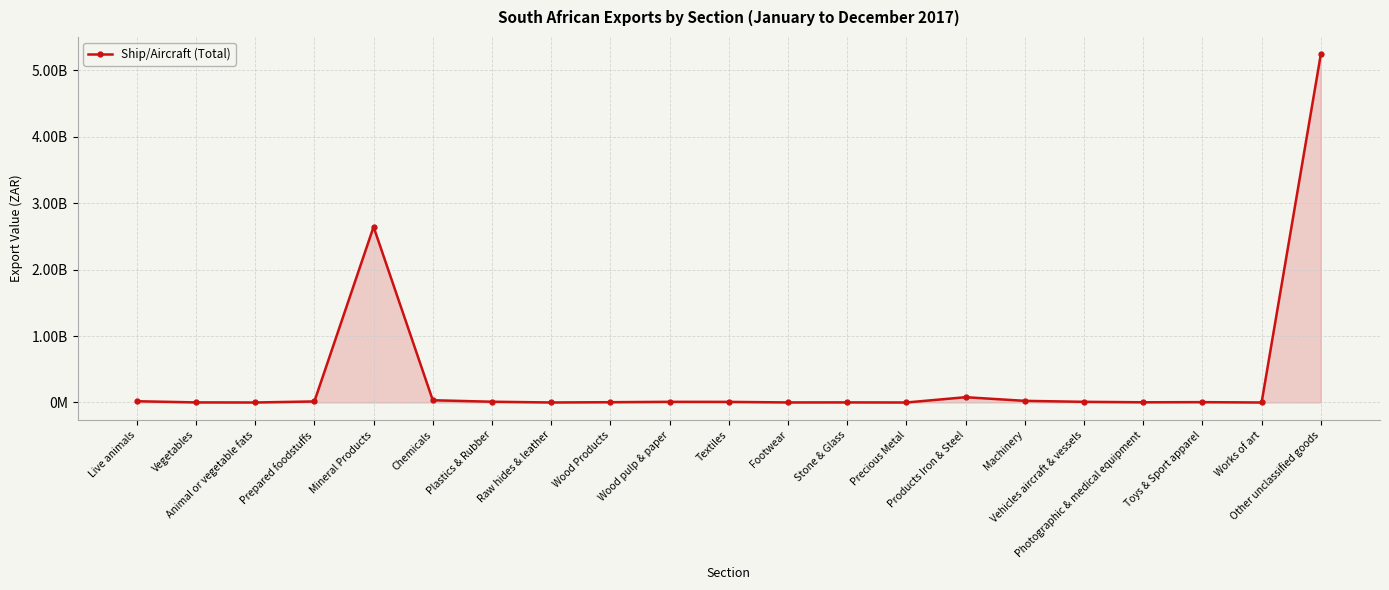

Does the chart have visible grid lines?

Yes